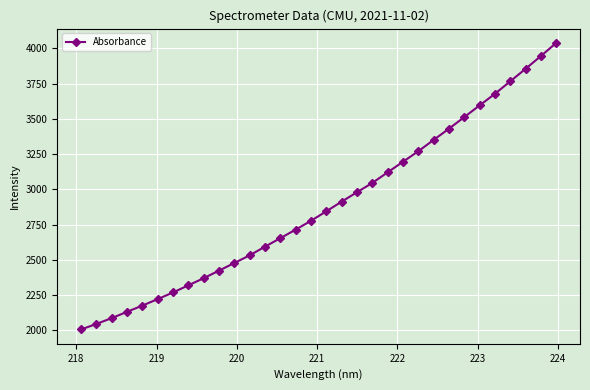

What is the value of the 29th point from the left?

3766.7